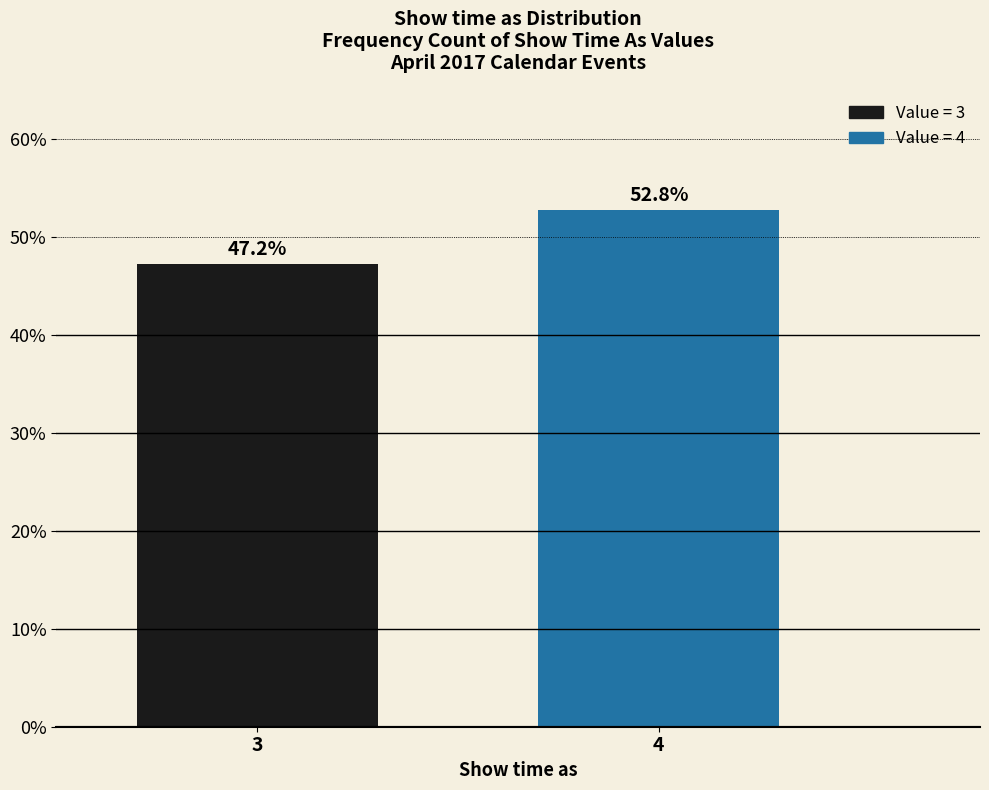

Reading right to left, extract all data points from this chart.

4=52.8	3=47.2